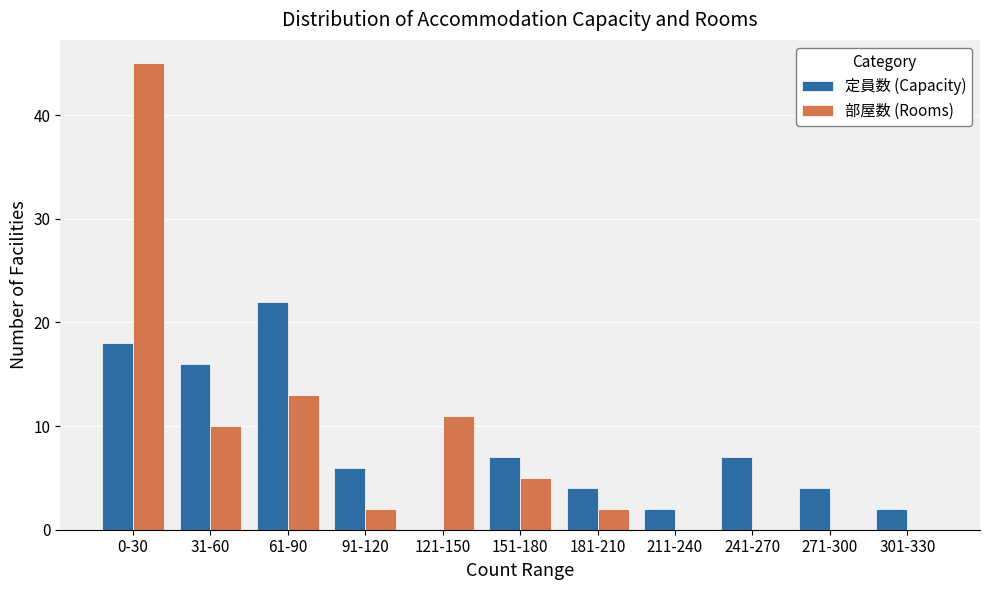

Reading right to left, transcribe all the data shown in this chart.

定員数 (Capacity): 301-330=2	271-300=4	241-270=7	211-240=2	181-210=4	151-180=7	121-150=0	91-120=6	61-90=22	31-60=16	0-30=18
部屋数 (Rooms): 301-330=0	271-300=0	241-270=0	211-240=0	181-210=2	151-180=5	121-150=11	91-120=2	61-90=13	31-60=10	0-30=45